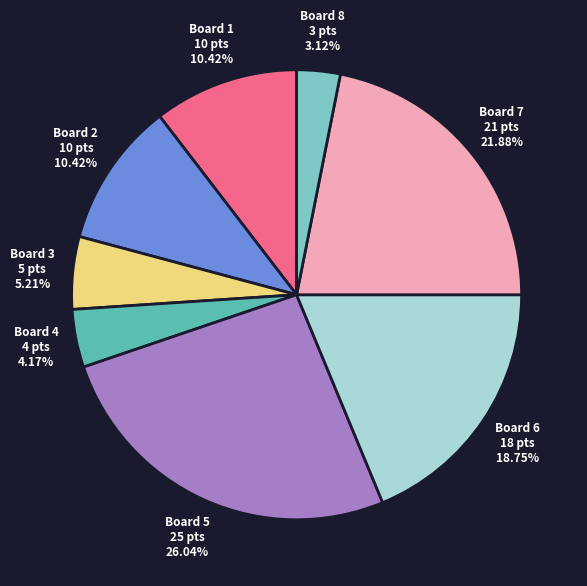

Is there any slice that represents more than half of the pie?

No